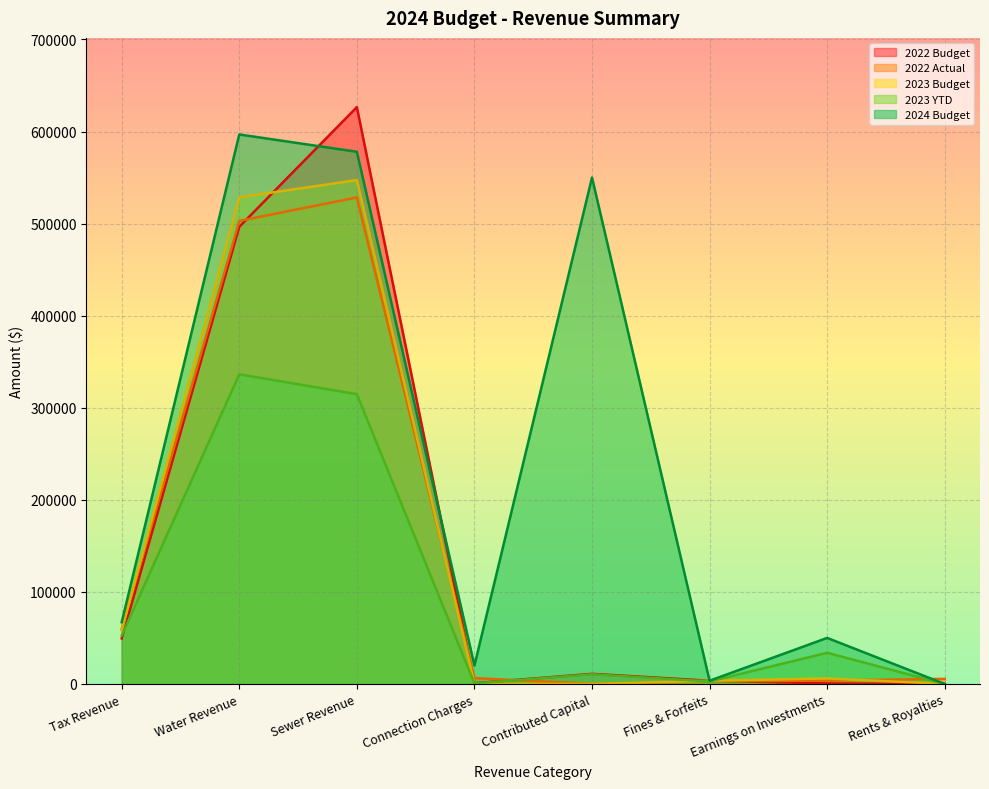

Which series ends up on top after the final intersection of 2023 YTD and 2022 Actual?

2022 Actual